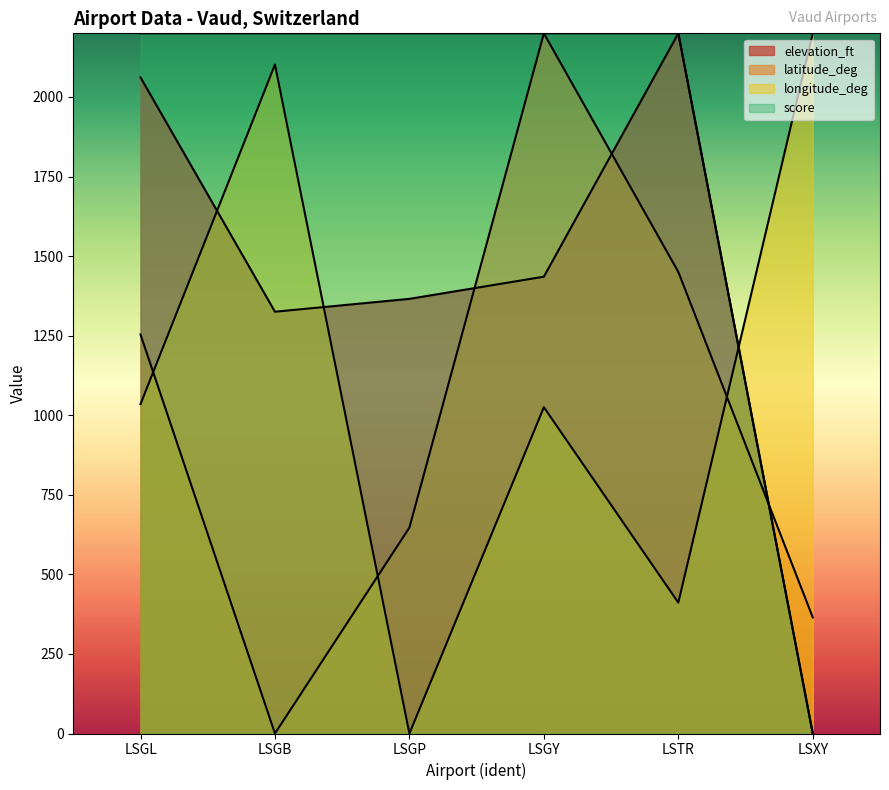

The latitude_deg series shows 647.0 at LSGP. True or false?

True